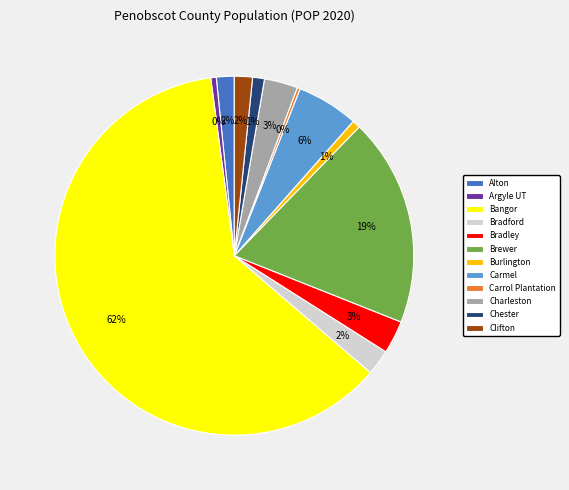

Combined, do Carmel and Clifton account for over 50%?

No